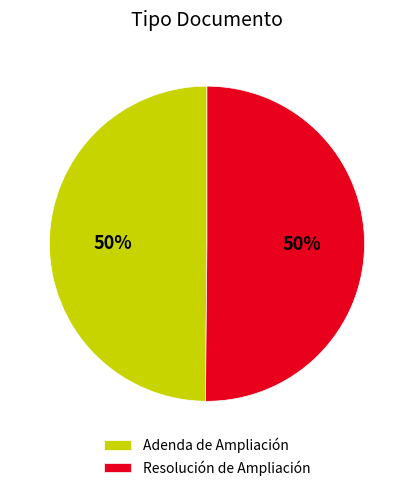

Count the number of slices in the pie.

2